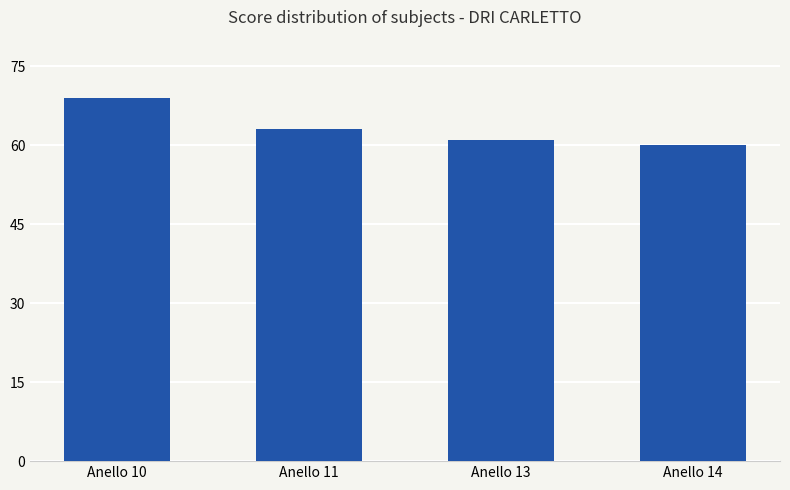

What is the average value?

63